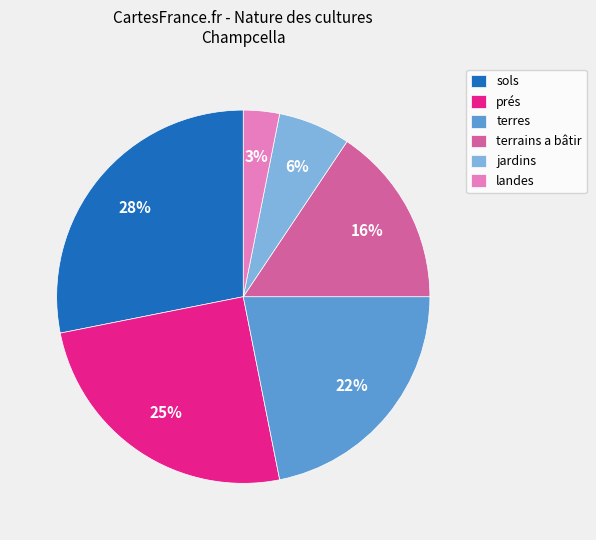

Does any single category account for the majority?

No